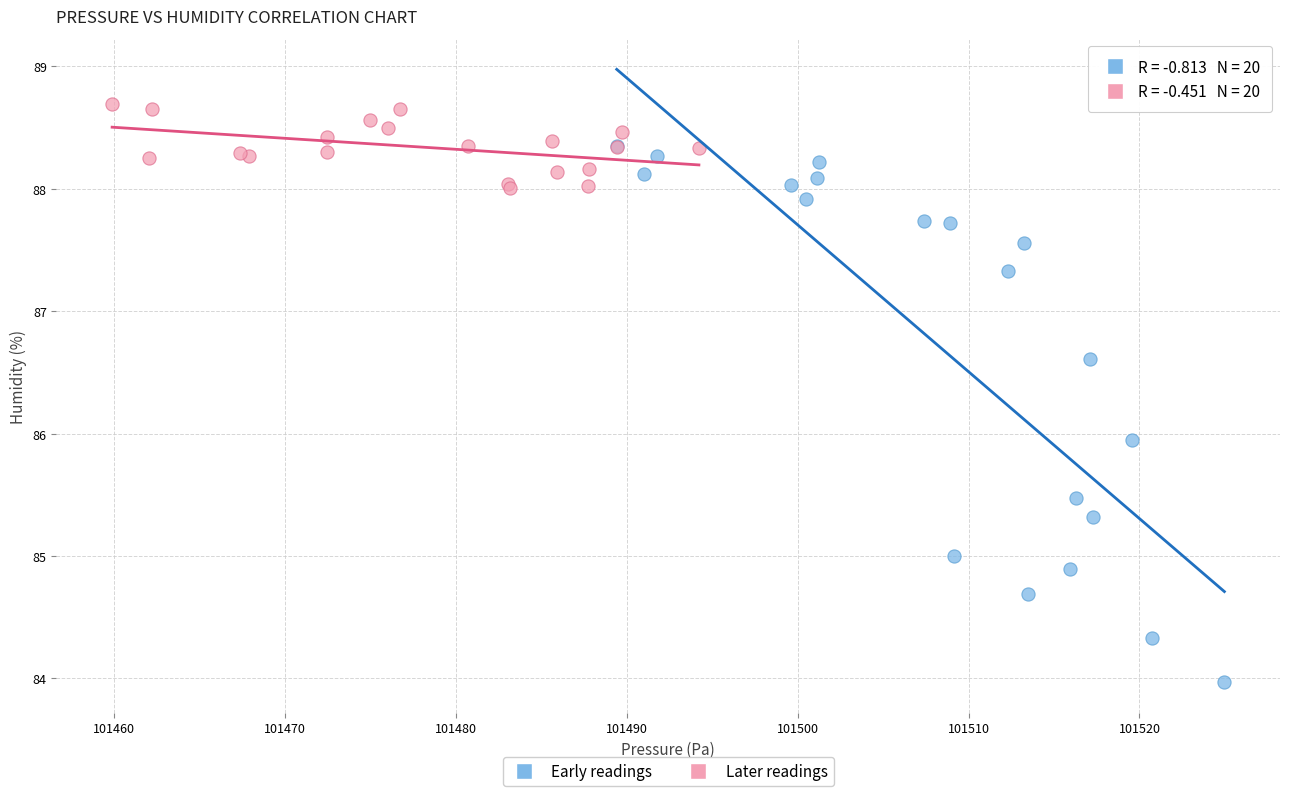

Which series reaches the maximum Y coordinate?

Later readings